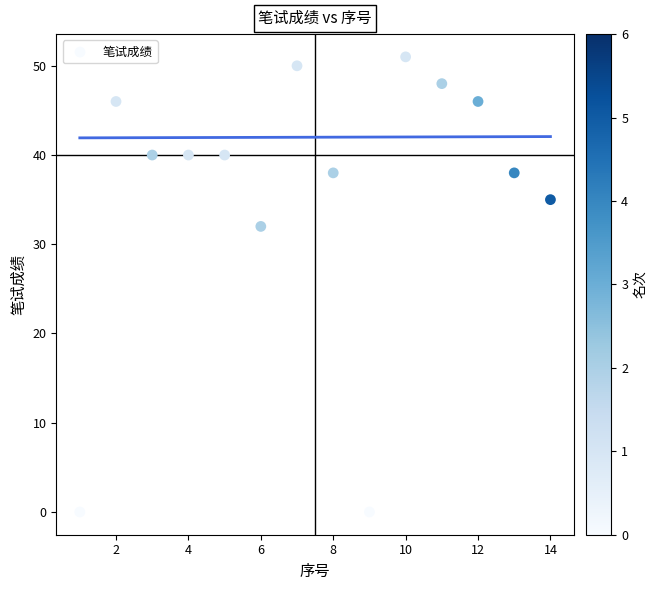

What Y value in the scatter plot is closest to 25?

32